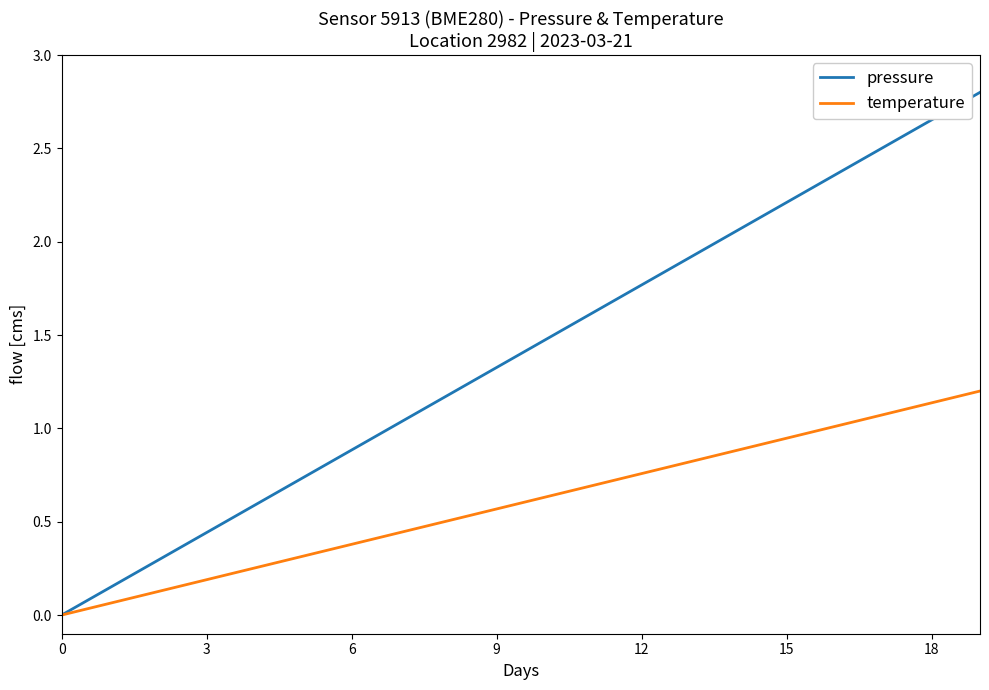

How many categories are shown in the chart?

20